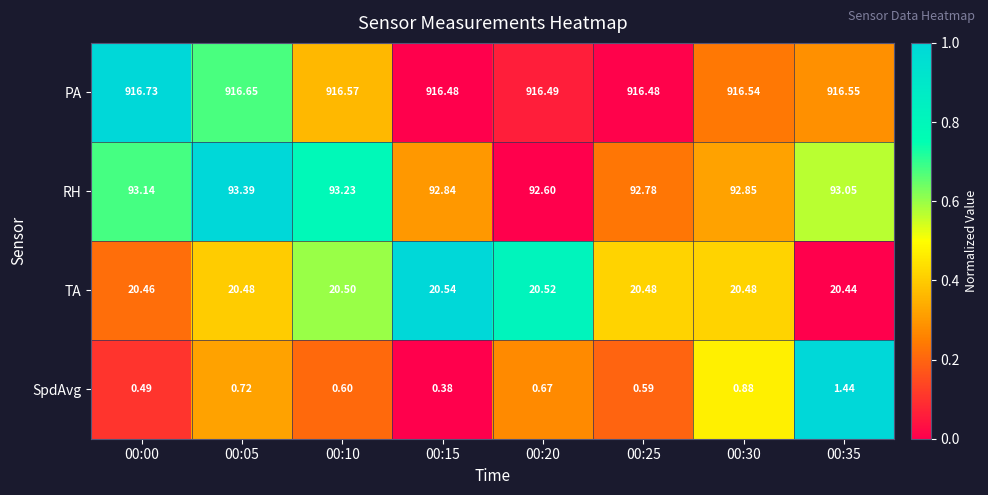

Is the value of RH at 00:15 greater than the value of PA at 00:30?

No